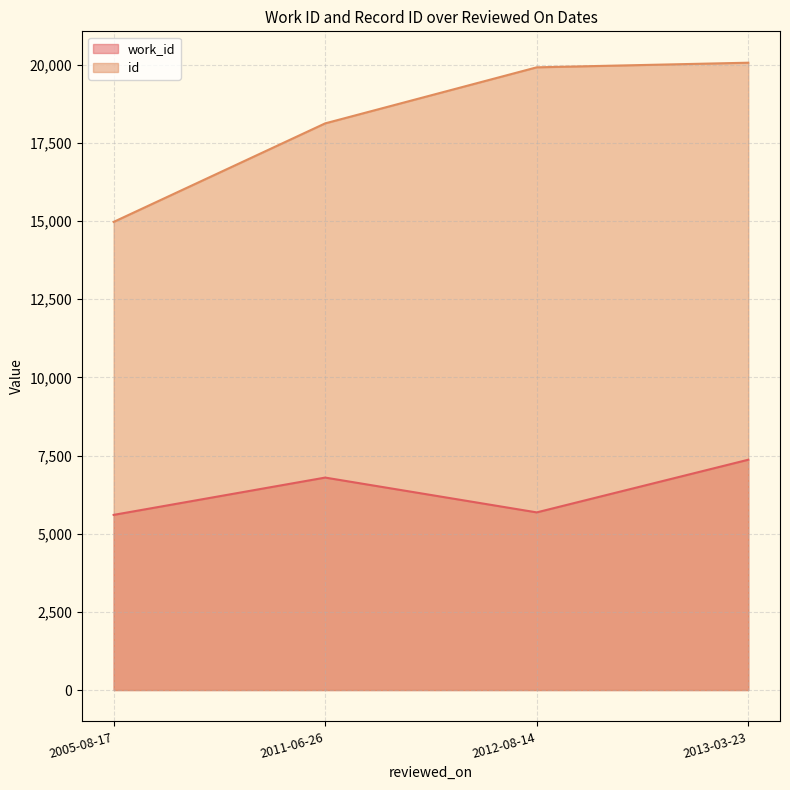

Where is work_id nearest to the value 6483?

2011-06-26